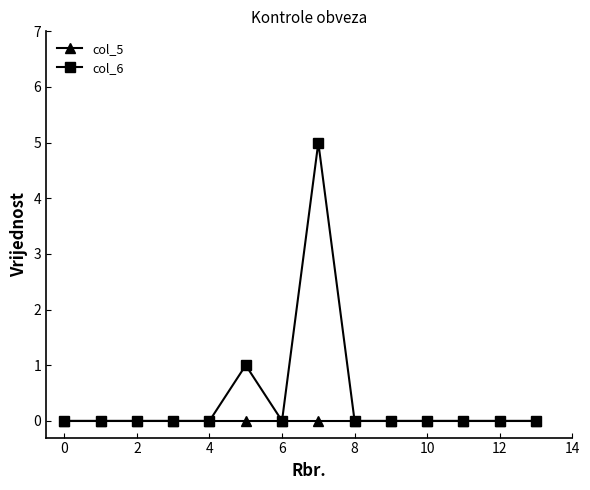

Count the col_6 values in the range 0 to 1.

13